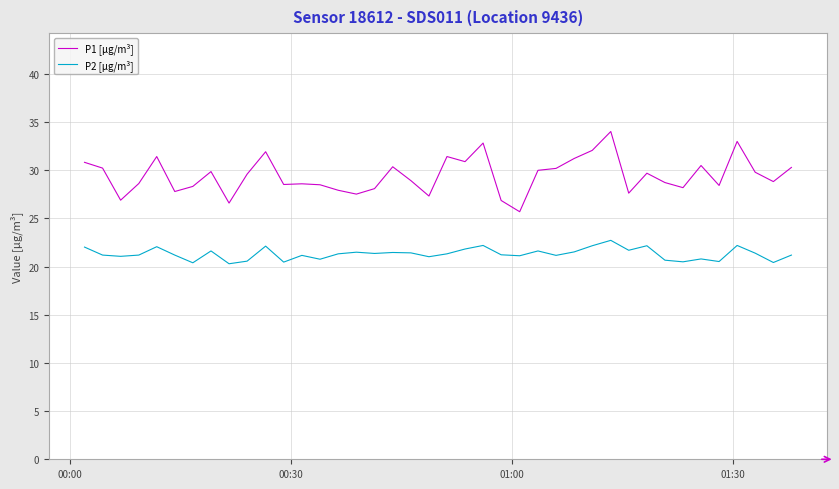

List the series in order of their peak value, highest first.

P1 [µg/m³], P2 [µg/m³]